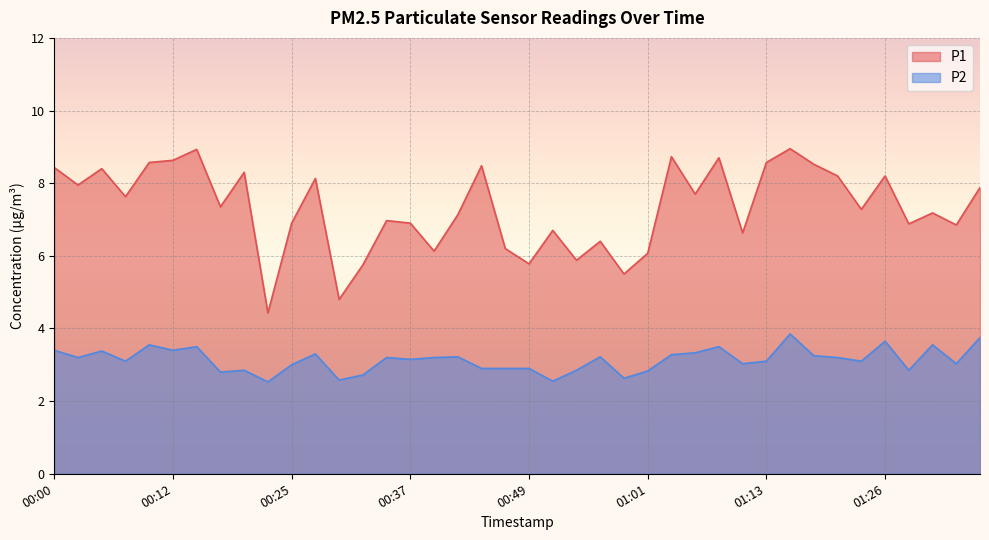

What is the total value across all series at 00:34?

10.2